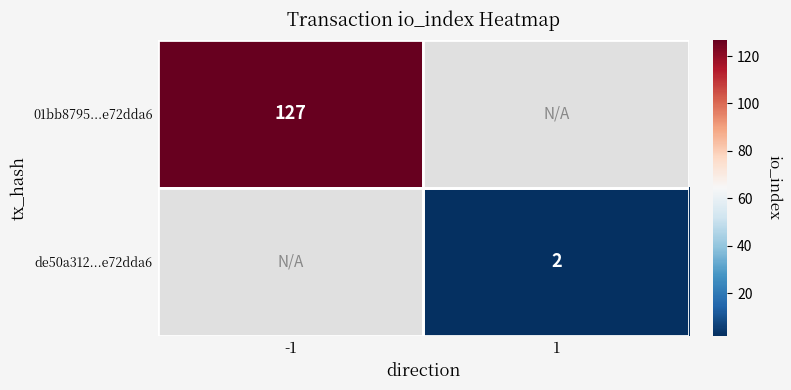

How many distinct data groups are displayed?

2